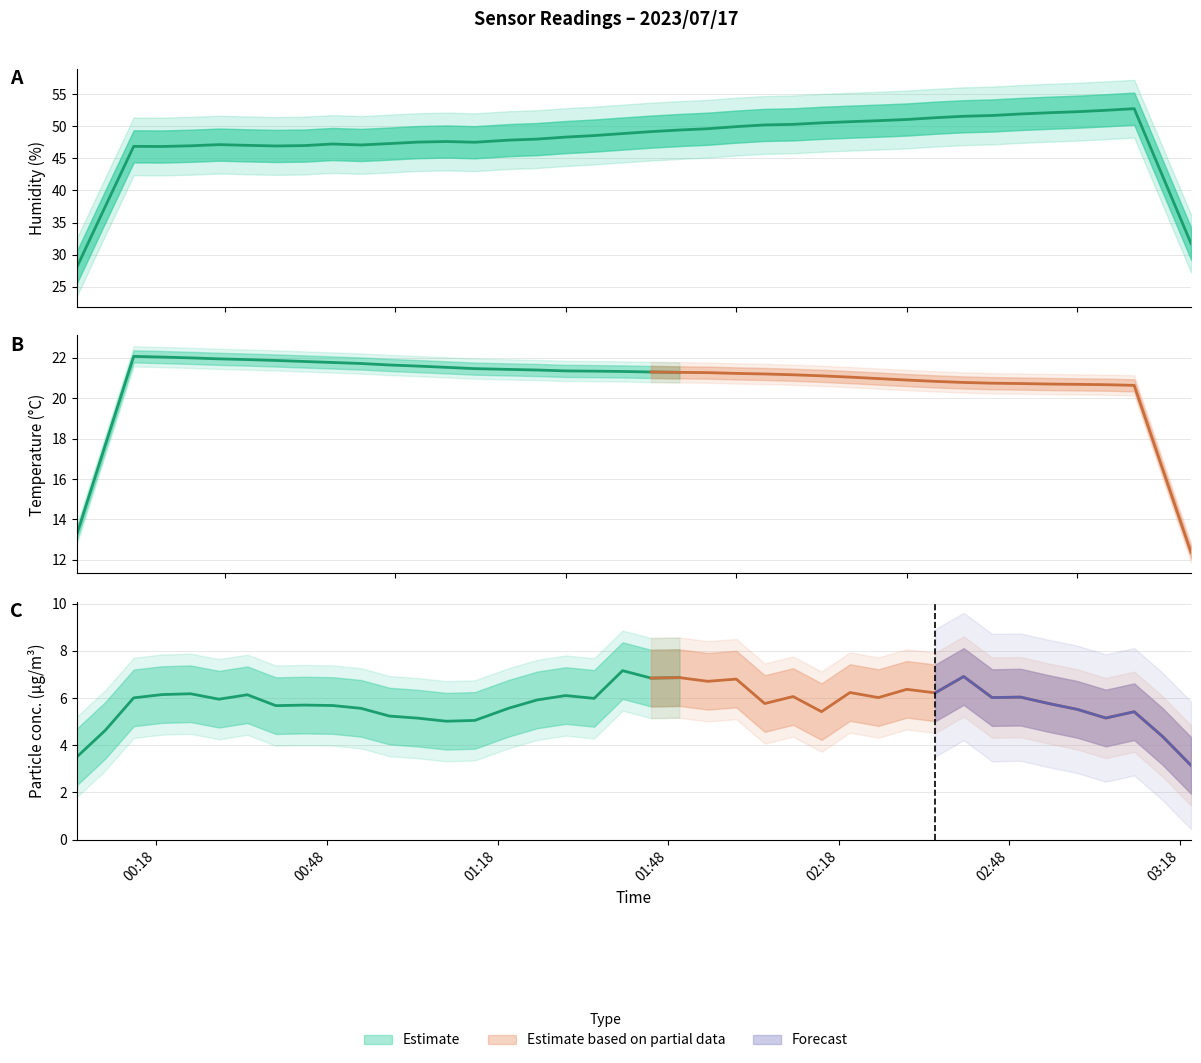

The value at 00:48 is 7.9. True or false?

False